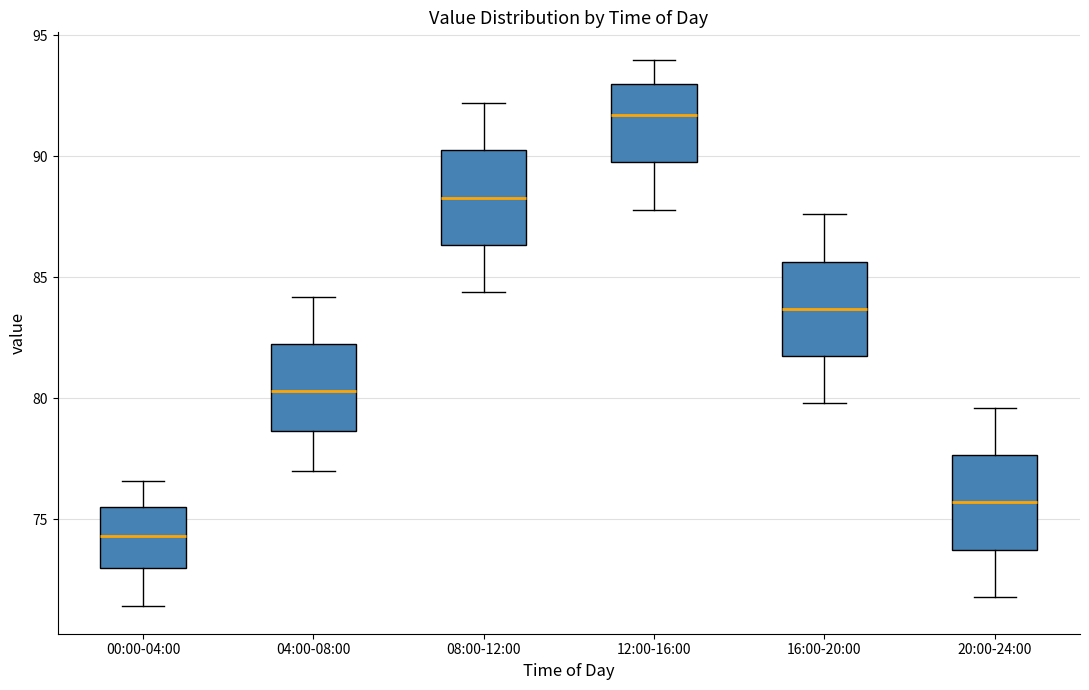

Which box's median line is the highest?

12:00-16:00